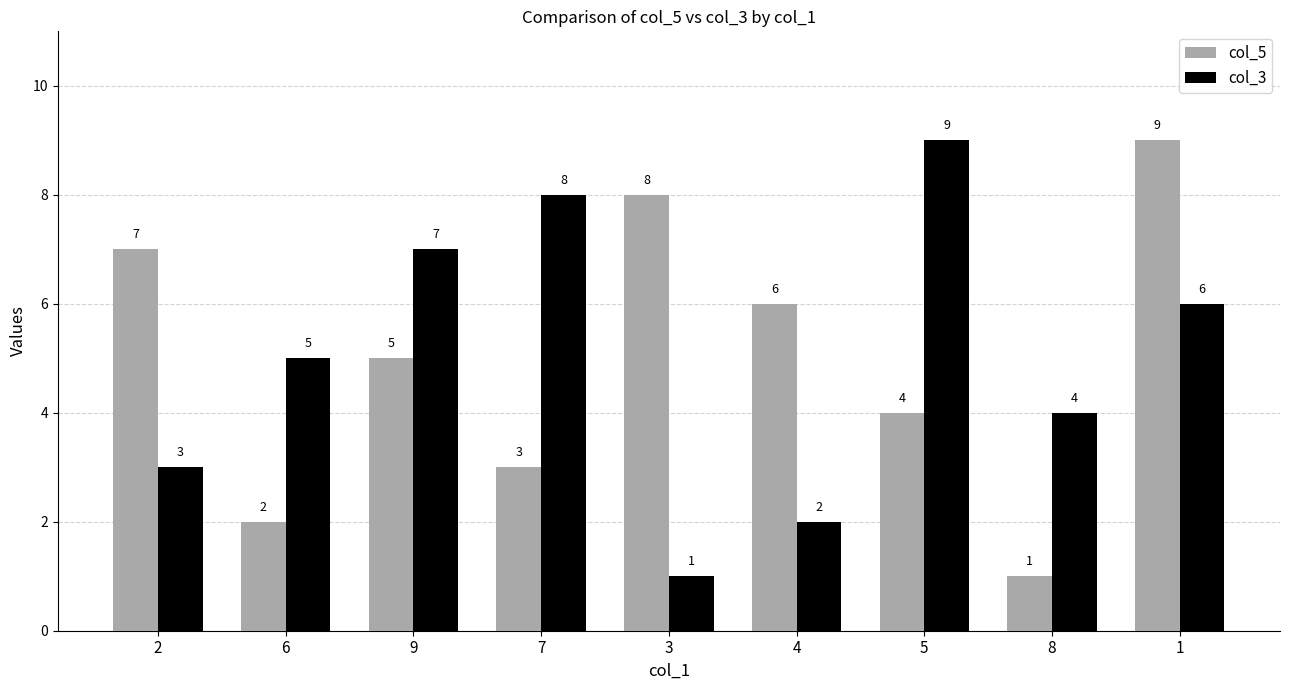

Rank the series at 6 from lowest to highest value.

col_5, col_3